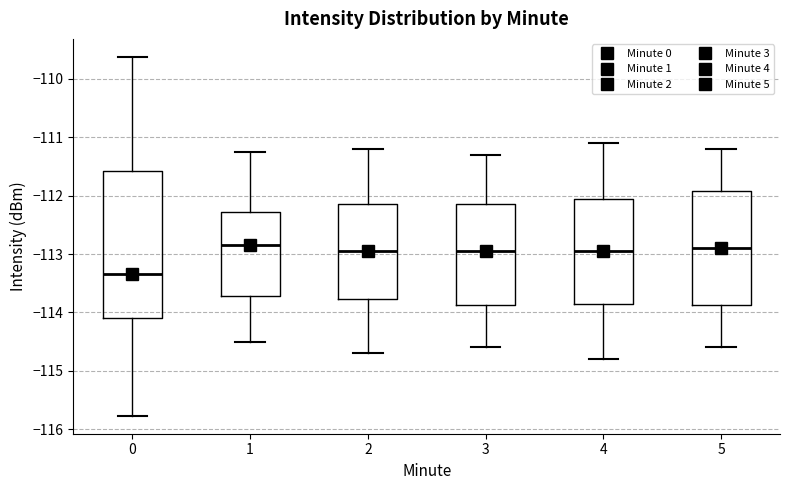

Which box is the tallest, from its lower edge to its upper edge?

0